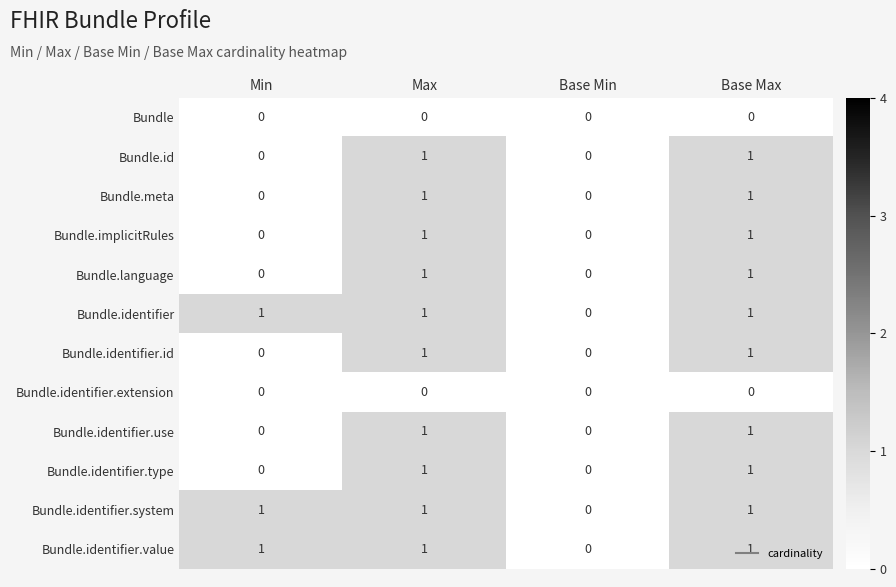

Is the value of Bundle.identifier at Min greater than the value of Bundle.identifier.id at Base Min?

Yes